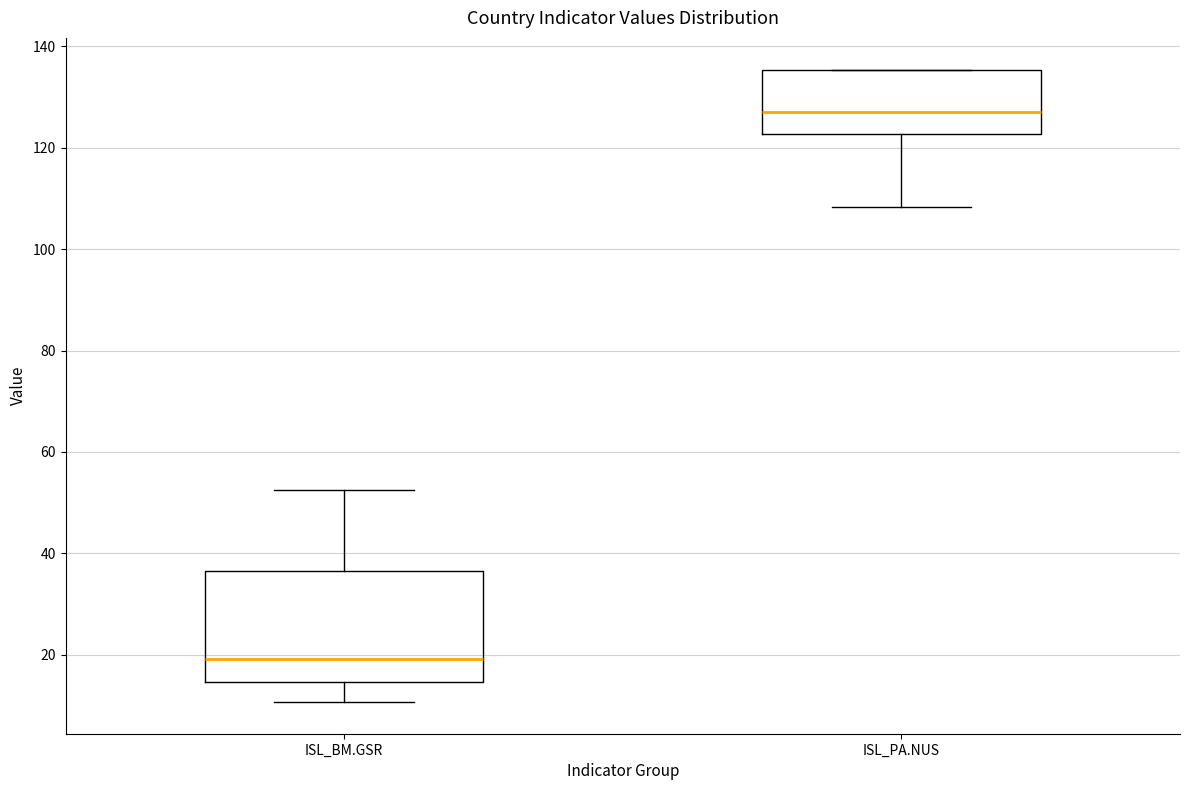

Where does the upper whisker of the box for ISL_BM.GSR end on the y-axis? The values are not printed on the chart, so give them approximately, as read against the axis.

52